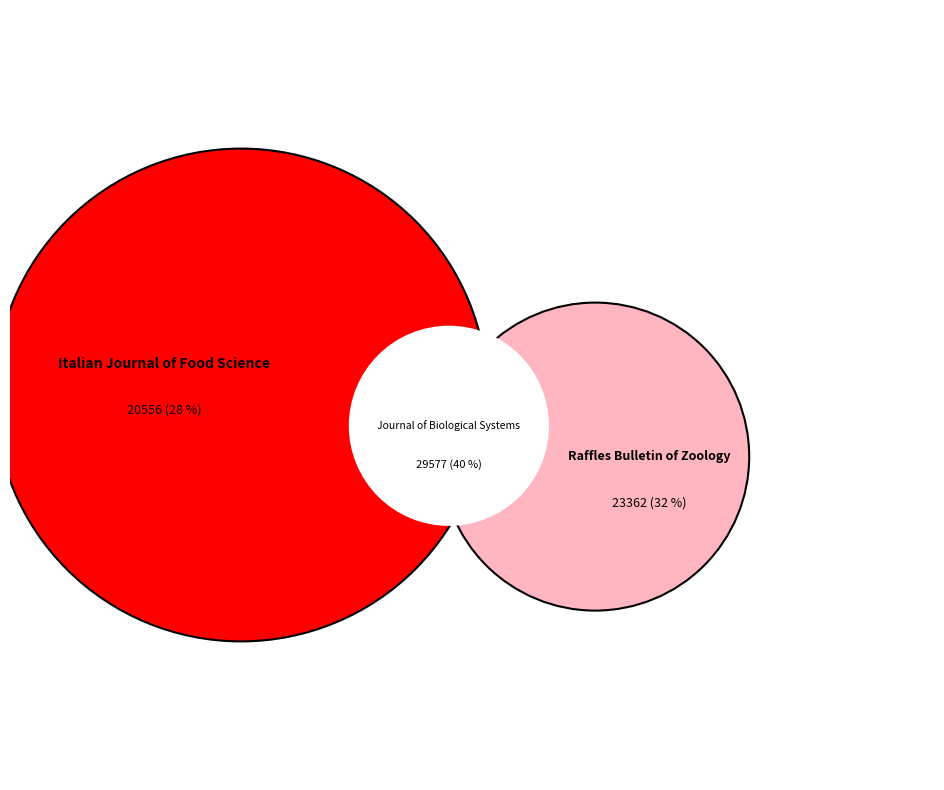

How much of the chart is everything except Raffles Bulletin of Zoology?

68.2%